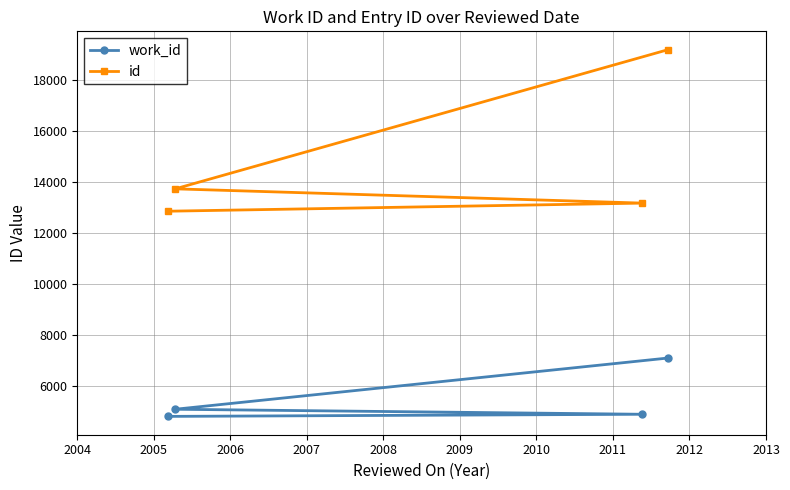

Which series has the largest range (max minus min)?

id